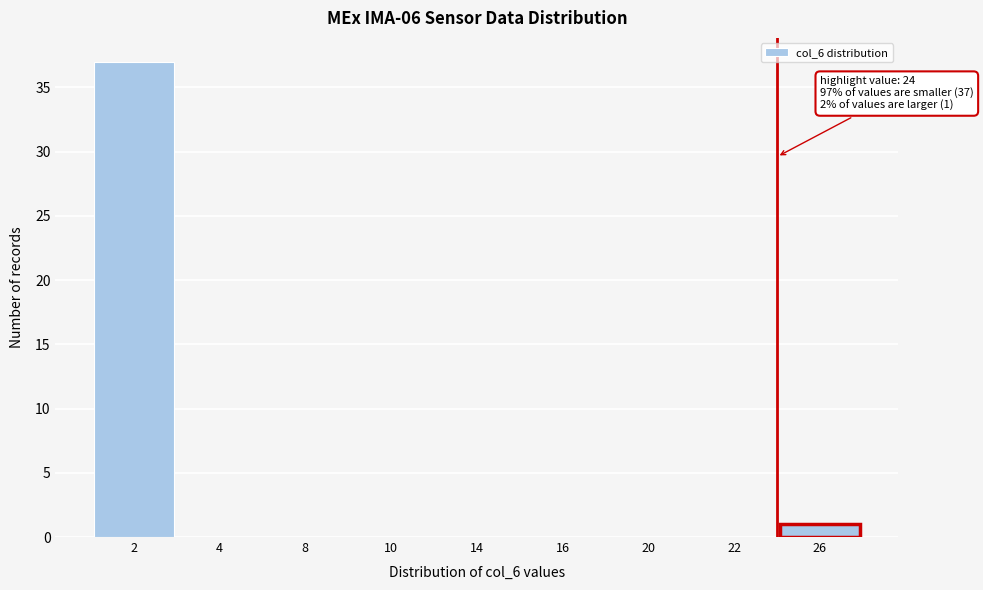

Reading left to right, extract all data points from this chart.

2=37	4=0	8=0	10=0	14=0	16=0	20=0	22=0	26=1